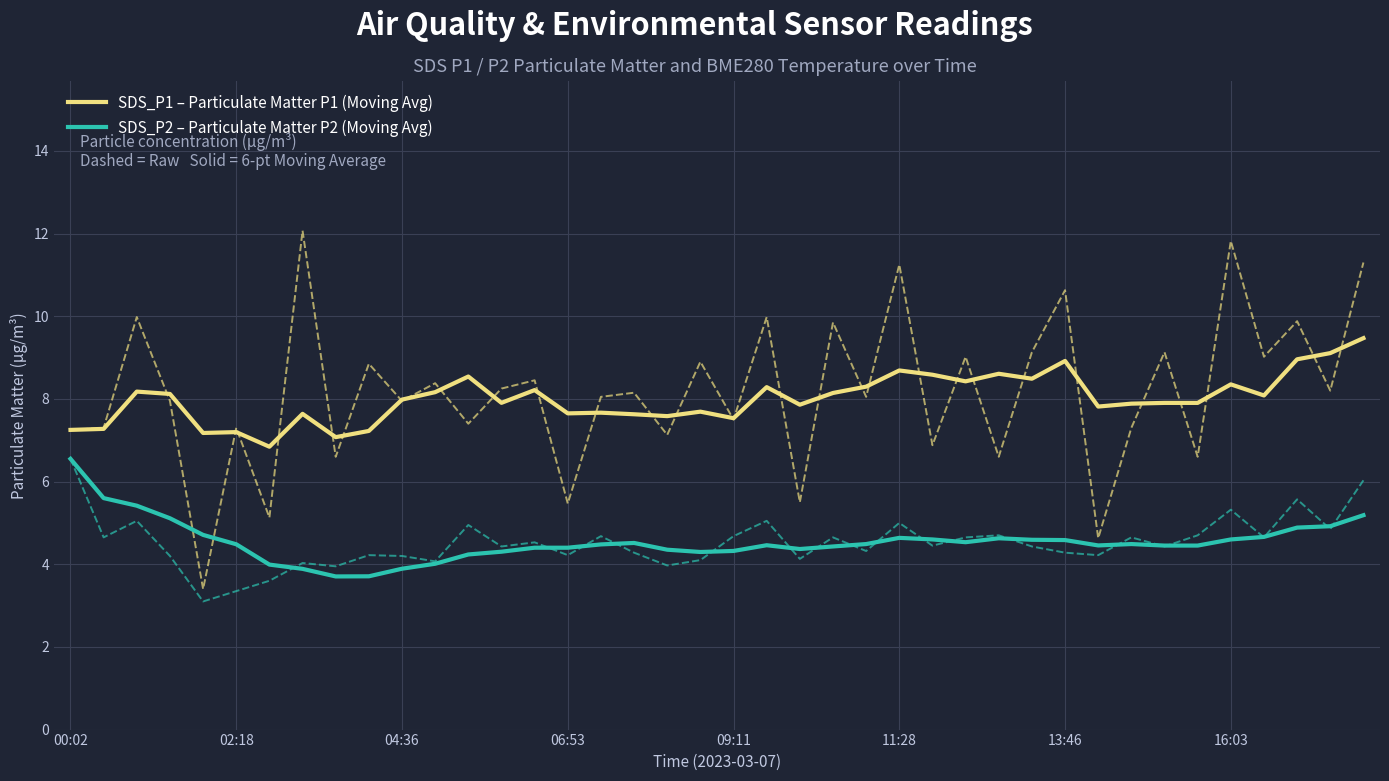

Where is SDS_P2 – Particulate Matter P2 (Moving Avg) nearest to the value 5?

38